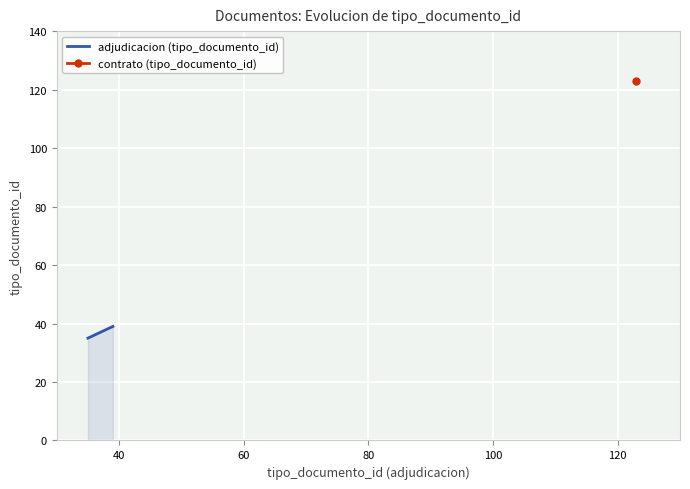

What is the minimum value for adjudicacion (tipo_documento_id)?

35